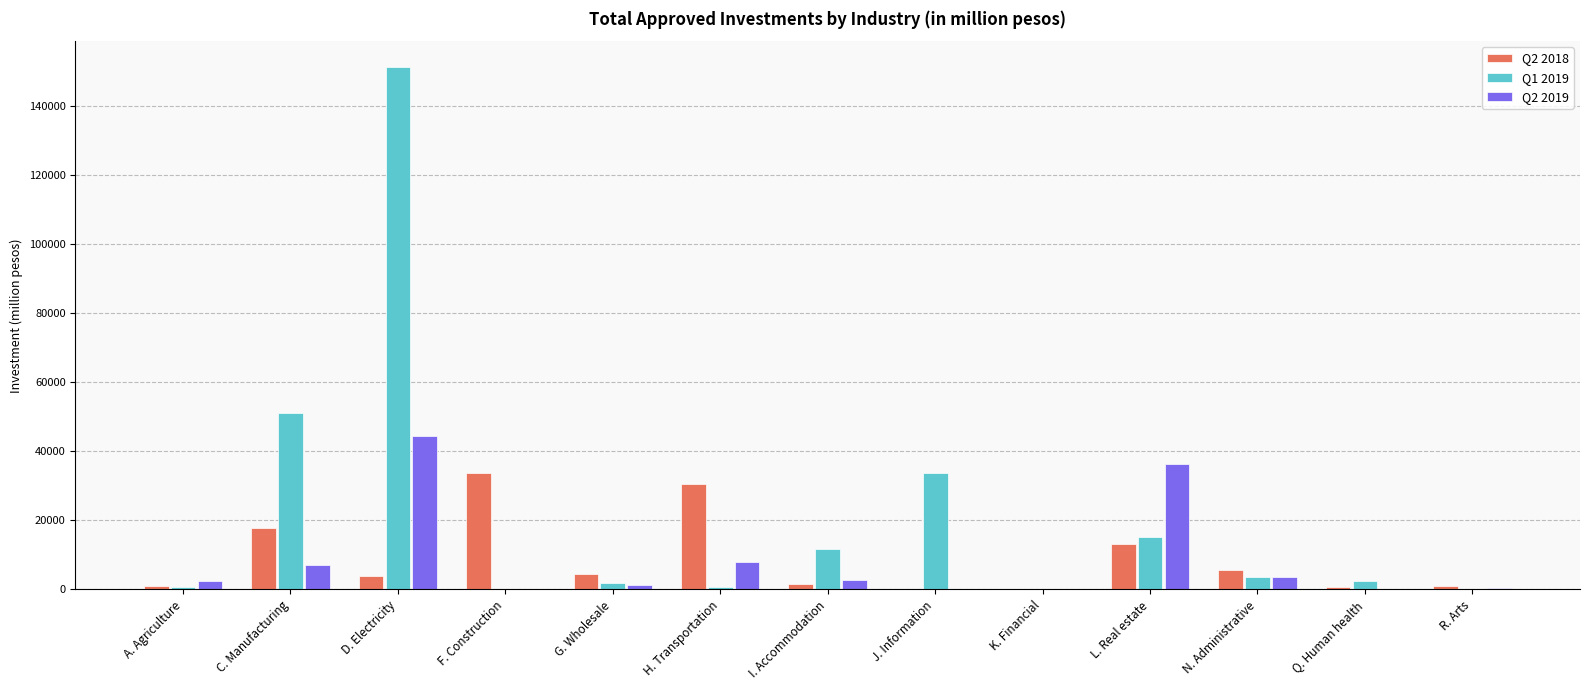

What is the sum of all Q1 2019 values?

272072.3